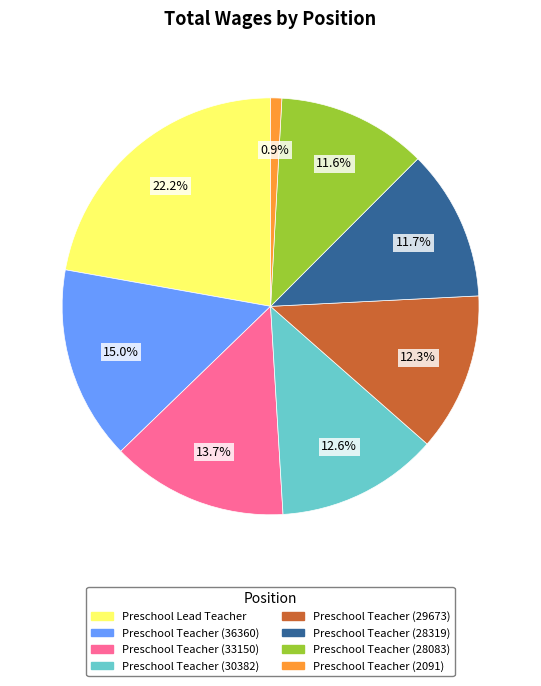

To the nearest percent, what portion does Preschool Teacher (36360) represent?

15%